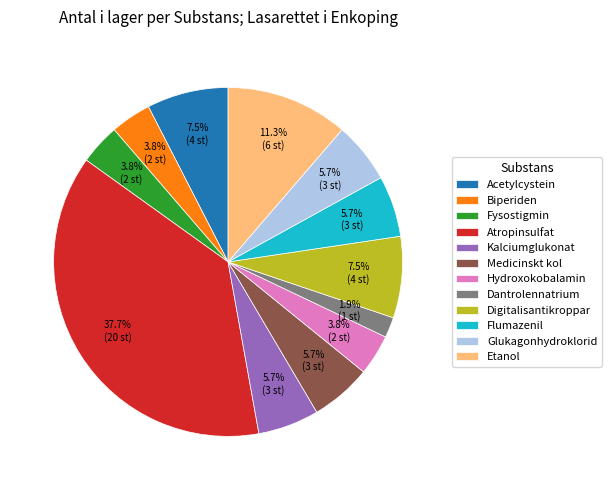

Do Biperiden and Flumazenil together represent more than half of the pie?

No